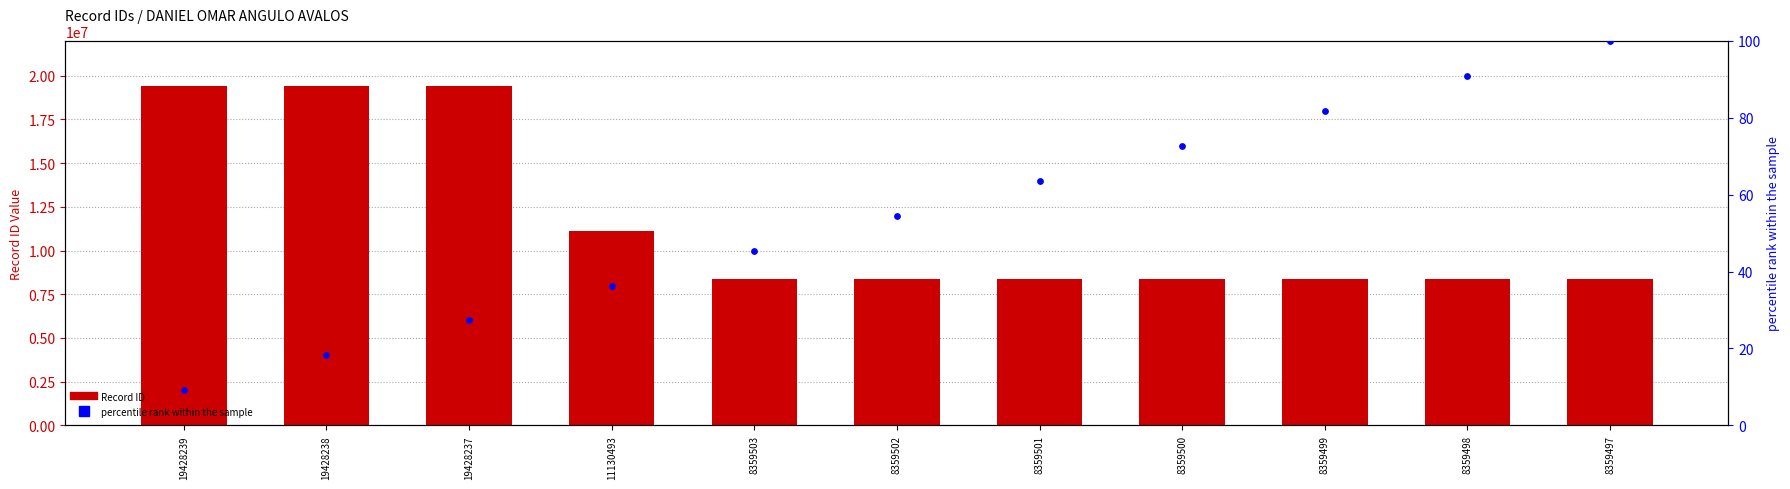

Which series has the widest spread of Y values?

Record ID